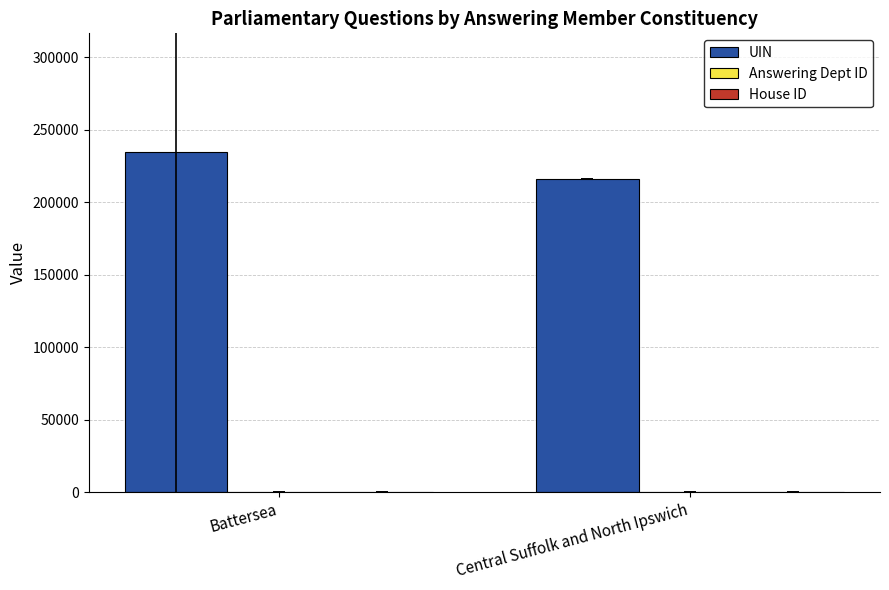

Is it true that UIN equals 392556.7 at Battersea?

False